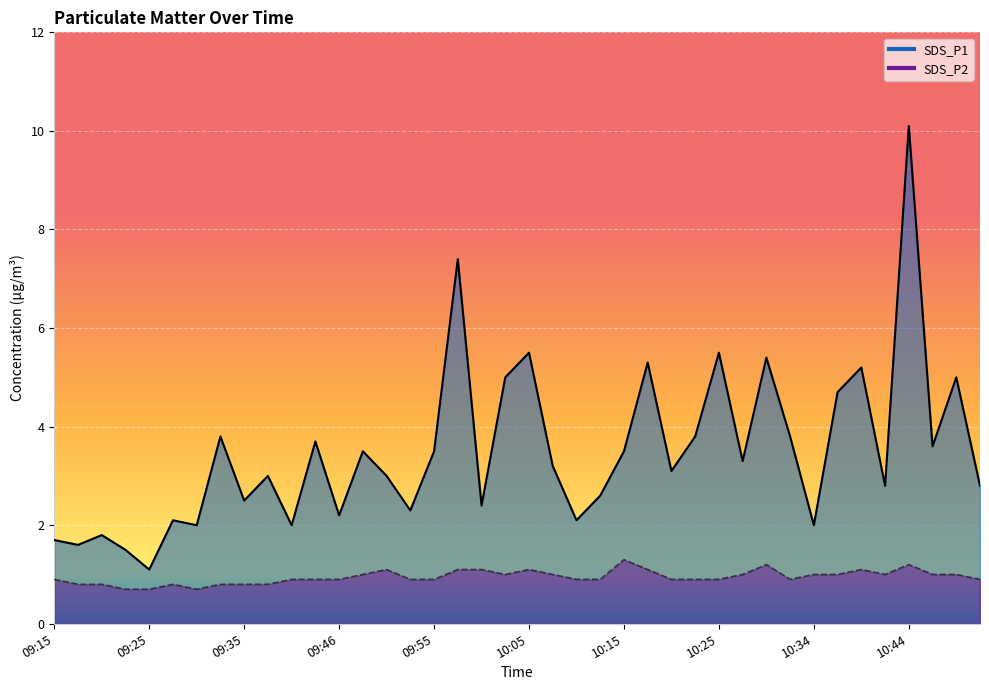

True or false: SDS_P1 and SDS_P2 cross at least once.

False